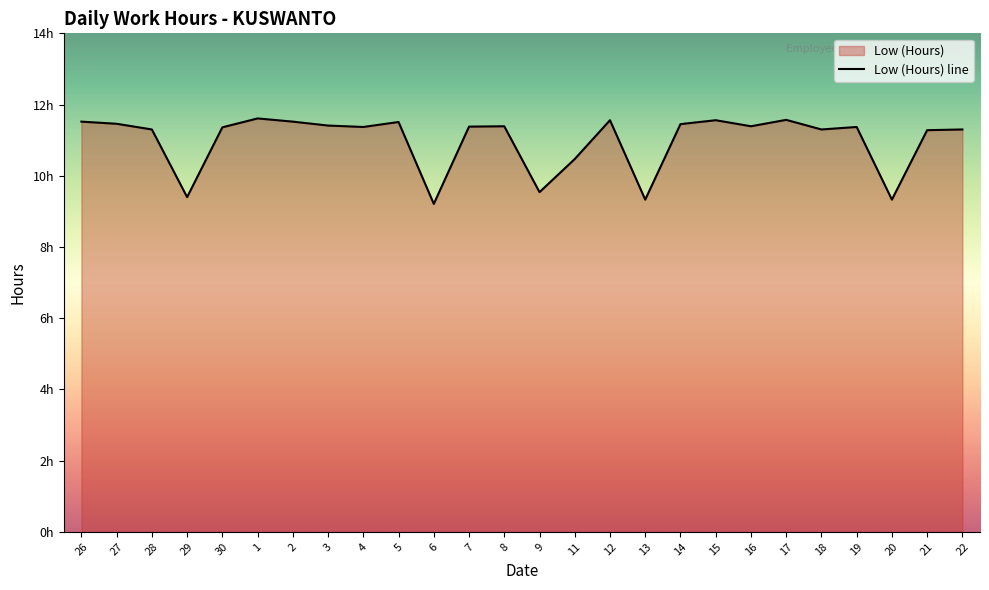

Which category has the lowest value across all series?

6